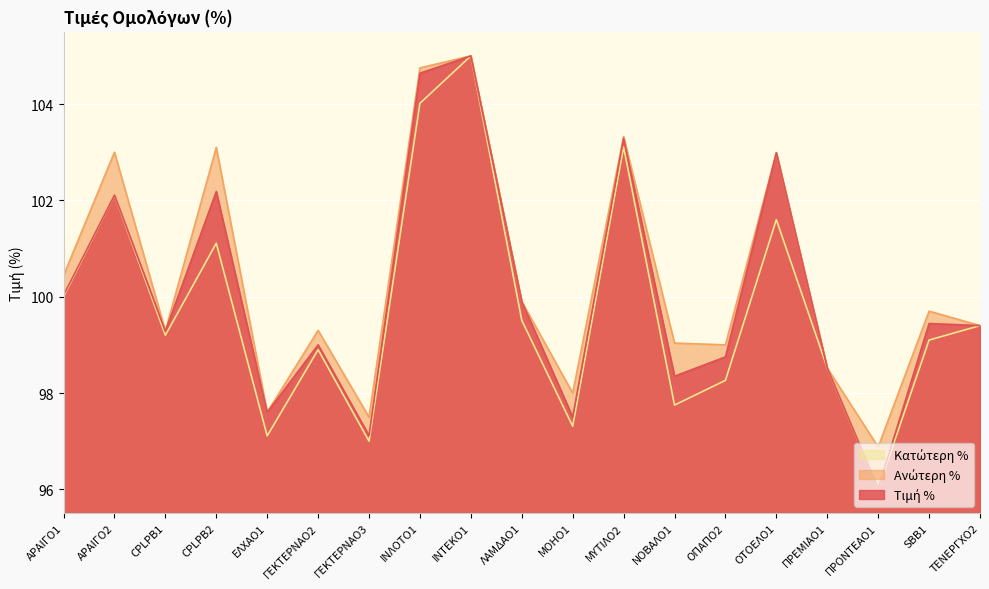

Rank the categories by Ανώτερη % value from highest to lowest.

ΙΝΤΕΚΟ1, ΙΝΛΟΤΟ1, ΜΥΤΙΛΟ2, CPLPB2, ΑΡΑΙΓΟ2, ΟΤΟΕΛΟ1, ΑΡΑΙΓΟ1, ΛΑΜΔΑΟ1, SBB1, ΤΕΝΕΡΓΧΟ2, ΓΕΚΤΕΡΝΑΟ2, CPLPB1, ΝΟΒΑΛΟ1, ΟΠΑΠΟ2, ΠΡΕΜΙΑΟ1, ΜΟΗΟ1, ΕΛΧΑΟ1, ΓΕΚΤΕΡΝΑΟ3, ΠΡΟΝΤΕΑΟ1